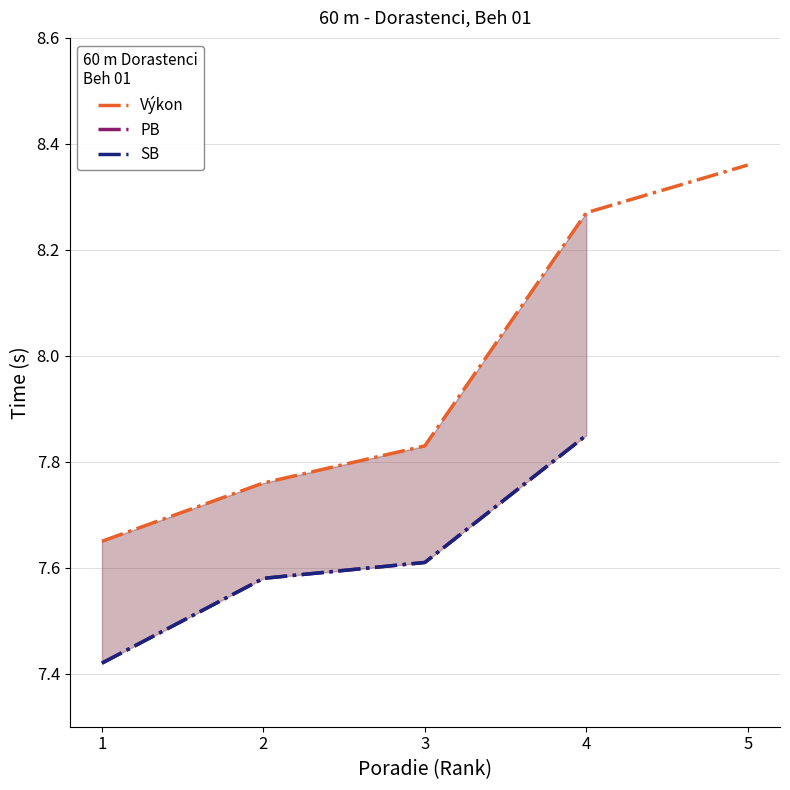

True or false: Výkon and SB intersect in this chart.

False